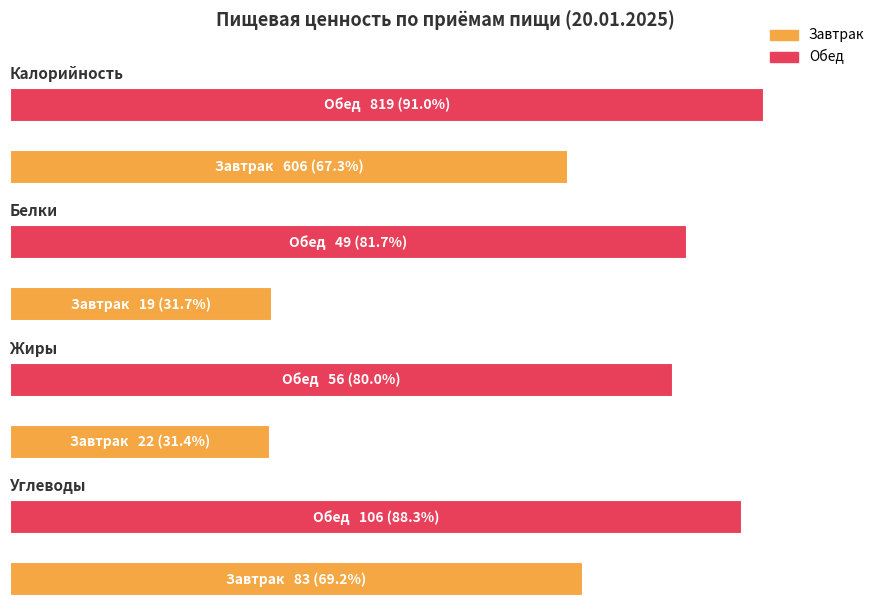

What is the greatest value displayed?

819